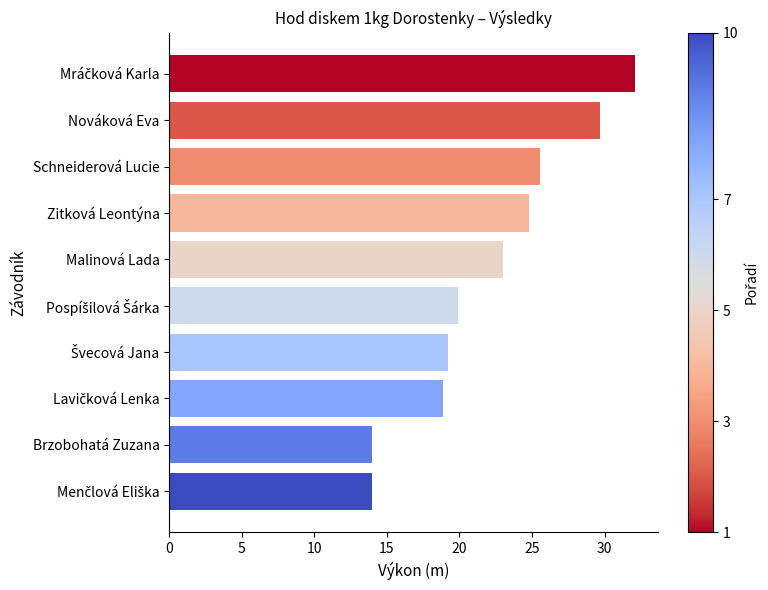

What is the difference between the maximum and minimum values?

18.1